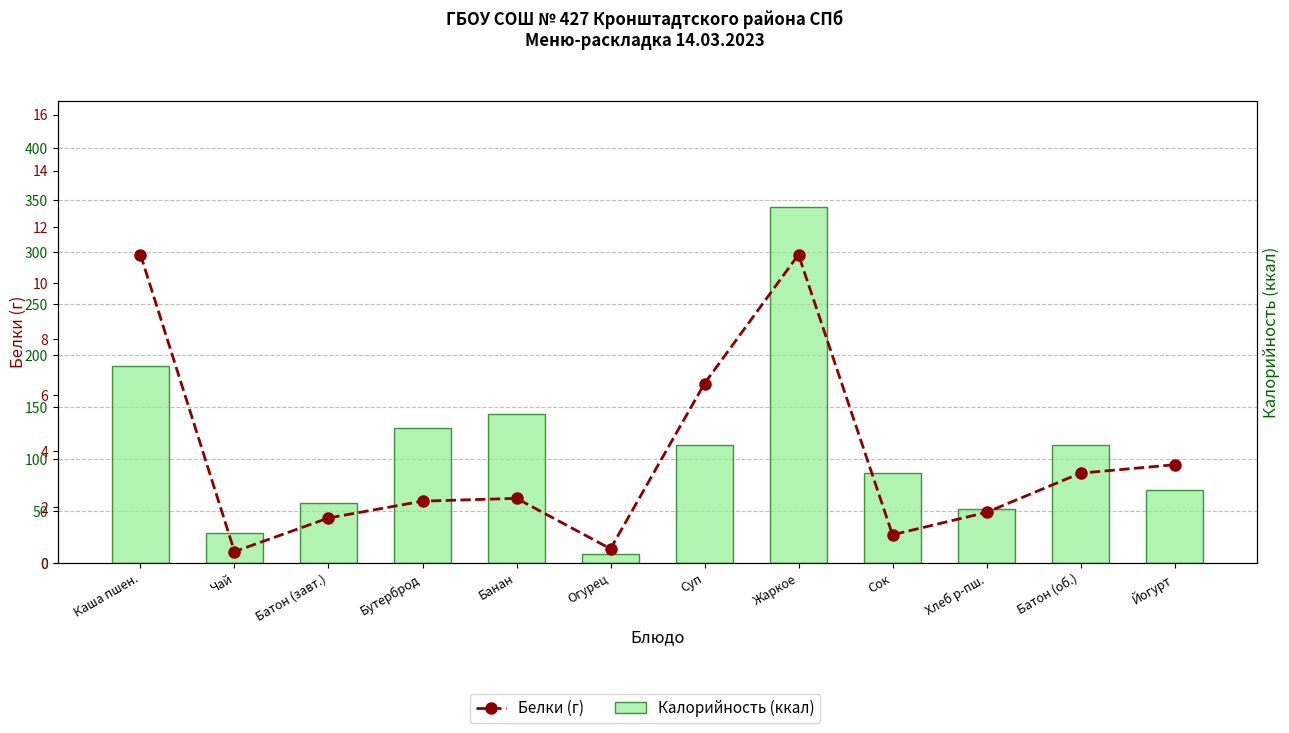

What is the difference between the maximum and second lowest values in the Калорийность (ккал) series?

314.4